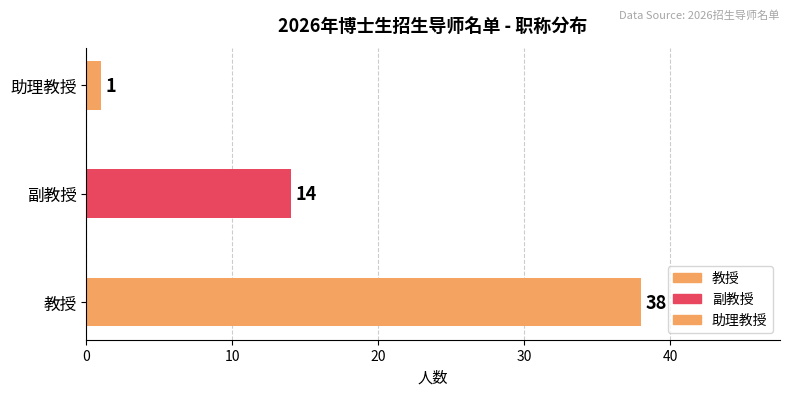

Rank the categories by value from lowest to highest.

助理教授, 副教授, 教授